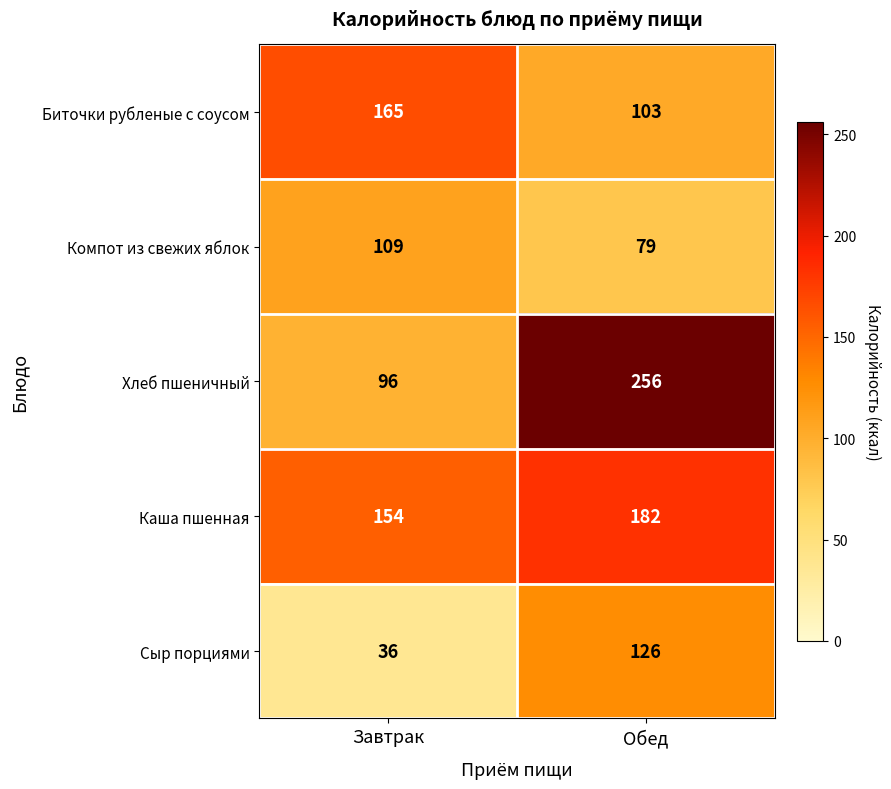

Which category has the lowest value across all series?

Завтрак